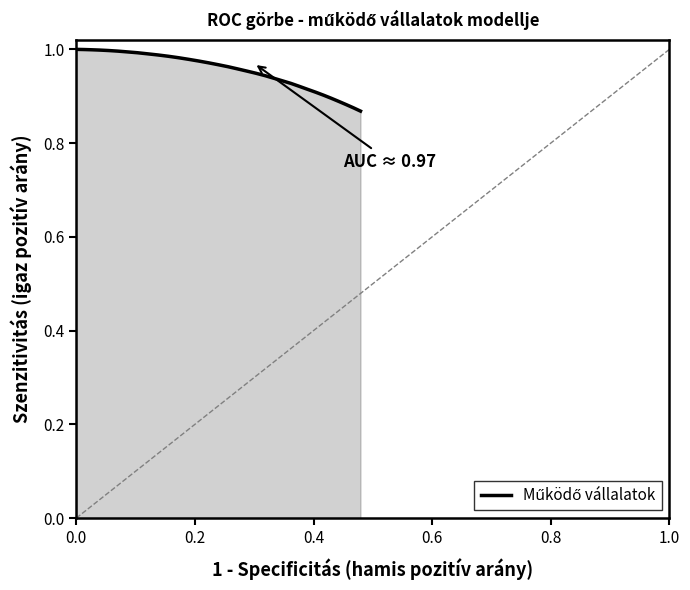

Reading left to right, transcribe all the data shown in this chart.

1.0	1.0	1.0	1.0	1.0	1.0	1.0	1.0	1.0	1.0	1.0	1.0	1.0	1.0	1.0	1.0	1.0	1.0	1.0	1.0	1.0	0.9	0.9	0.9	0.9	0.9	0.9	0.9	0.9	0.9	0.9	0.9	0.9	0.9	0.9